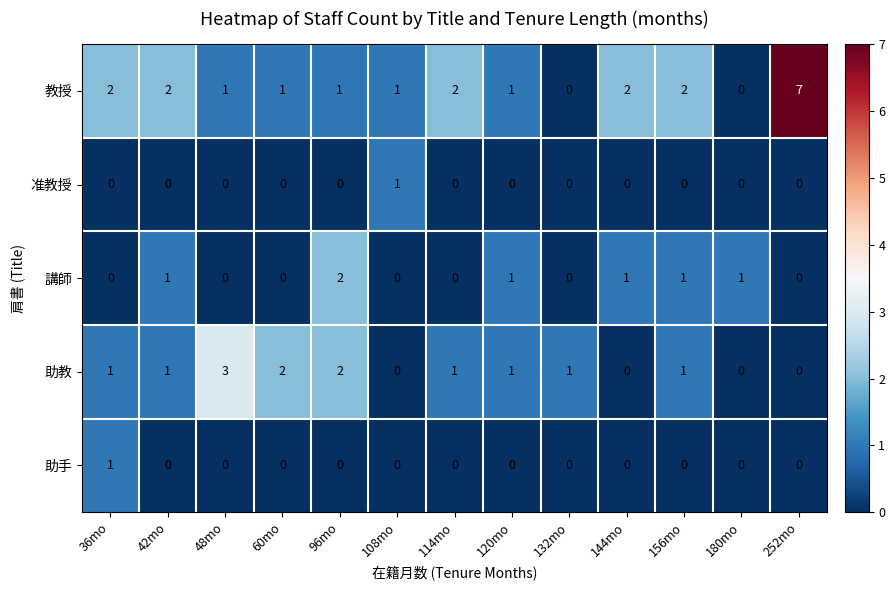

How many 准教授 values are between 0 and 1?

13